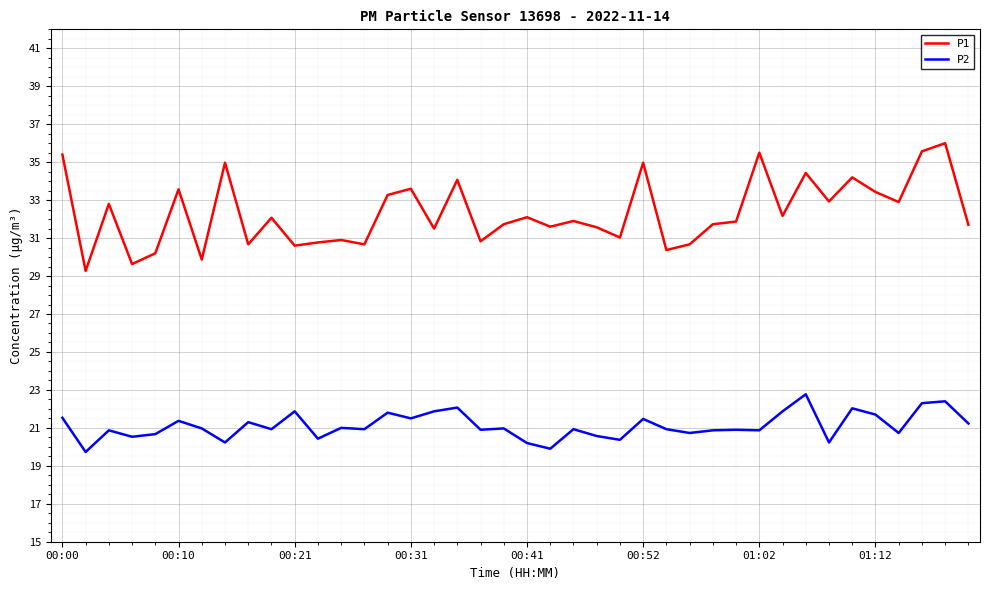

At how many categories does at least one series exceed 28?

40